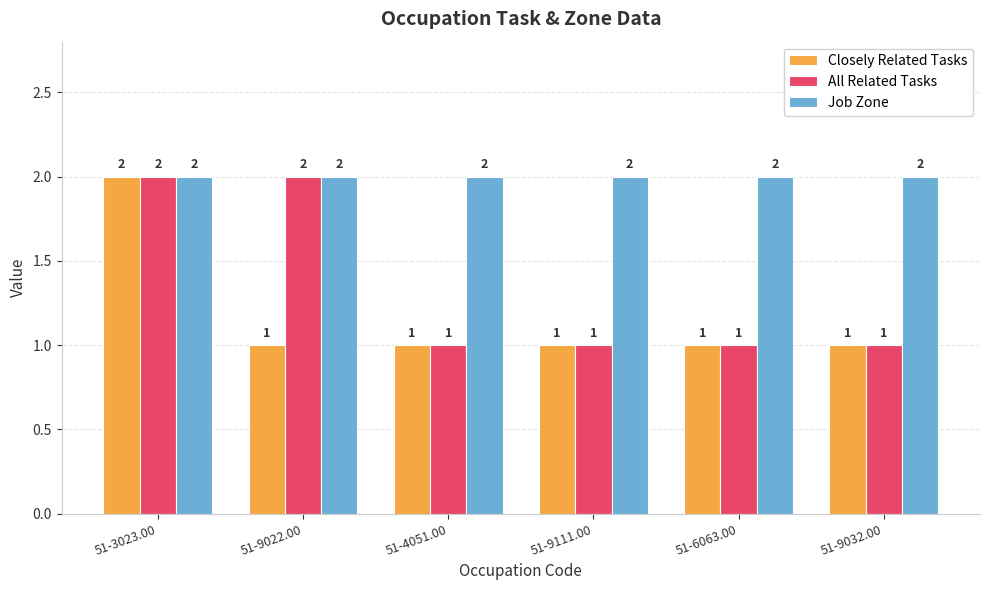

What is the difference between the maximum and second lowest values in the All Related Tasks series?

1